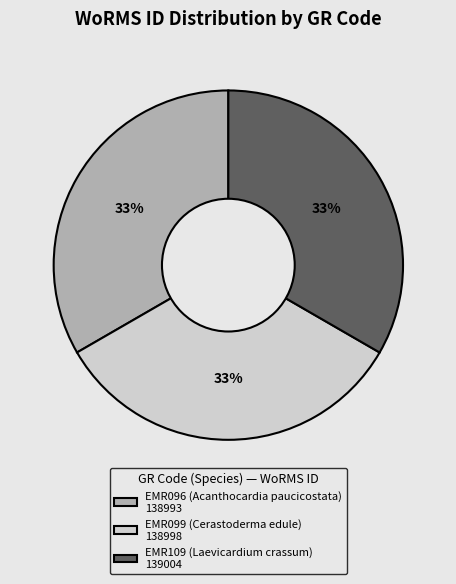

True or false: EMR096 (Acanthocardia paucicostata) accounts for 33% of the total.

True